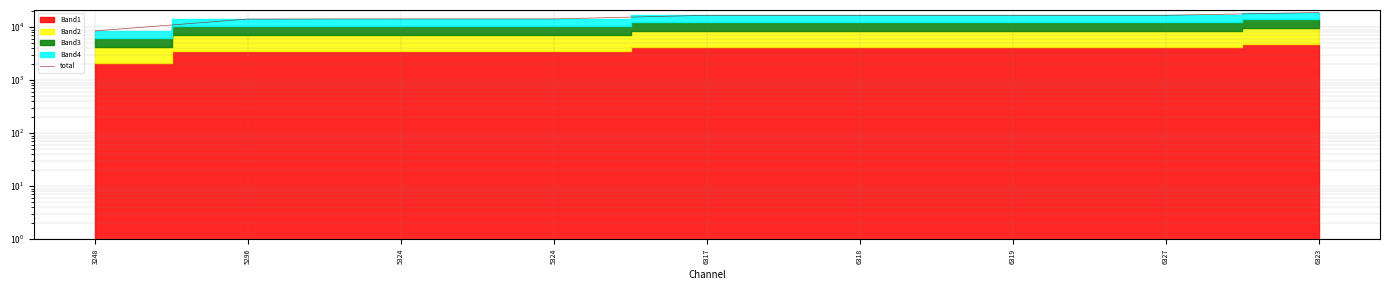

Which has a higher value, 5296 or 5324?

5324